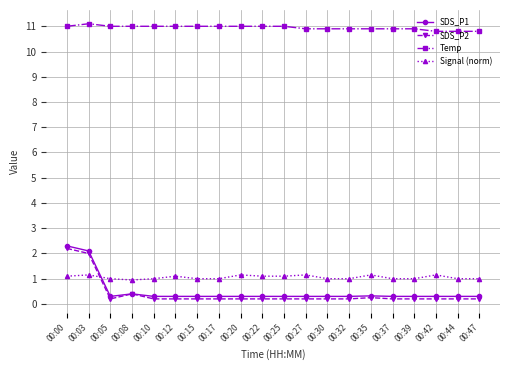

What is the value of the SDS_P1 point at the 7th from the left?

0.3